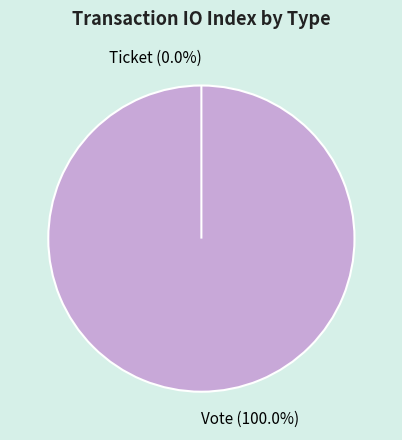

Is it true that Vote is 99% of the pie?

False